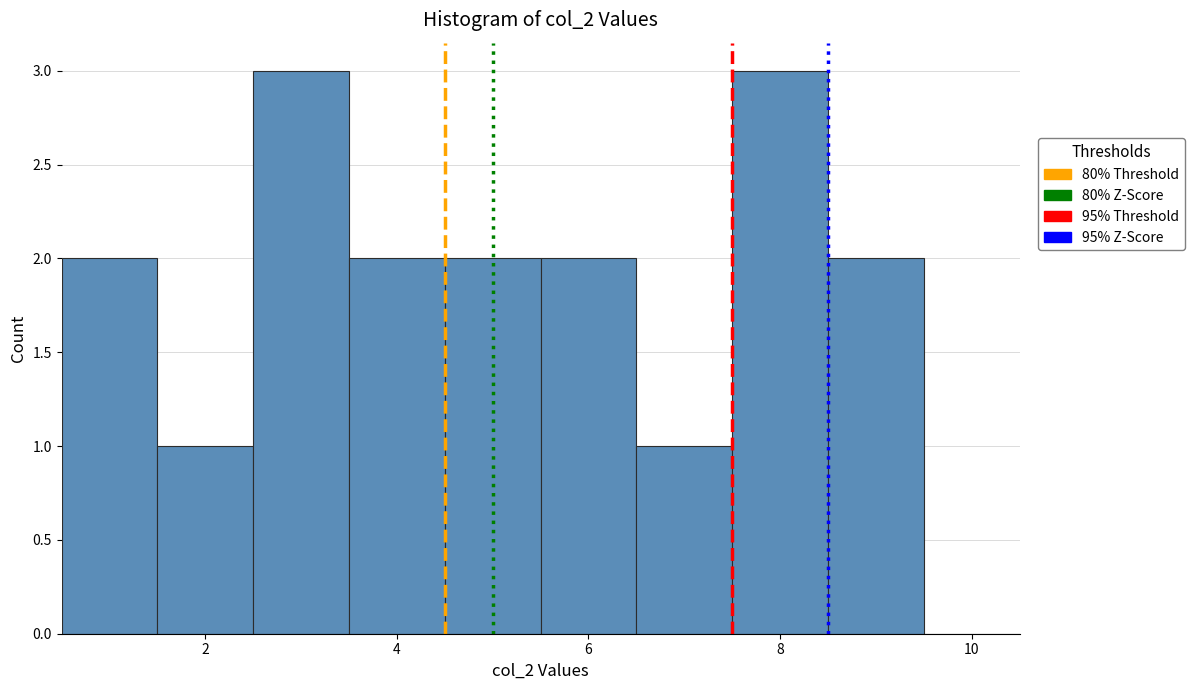

How tall is the bar that spans 5.5 to 6.5 on the x-axis? Neither the bar edges nor the heights are printed on the chart, so give them approximately, as read against the axes.

2